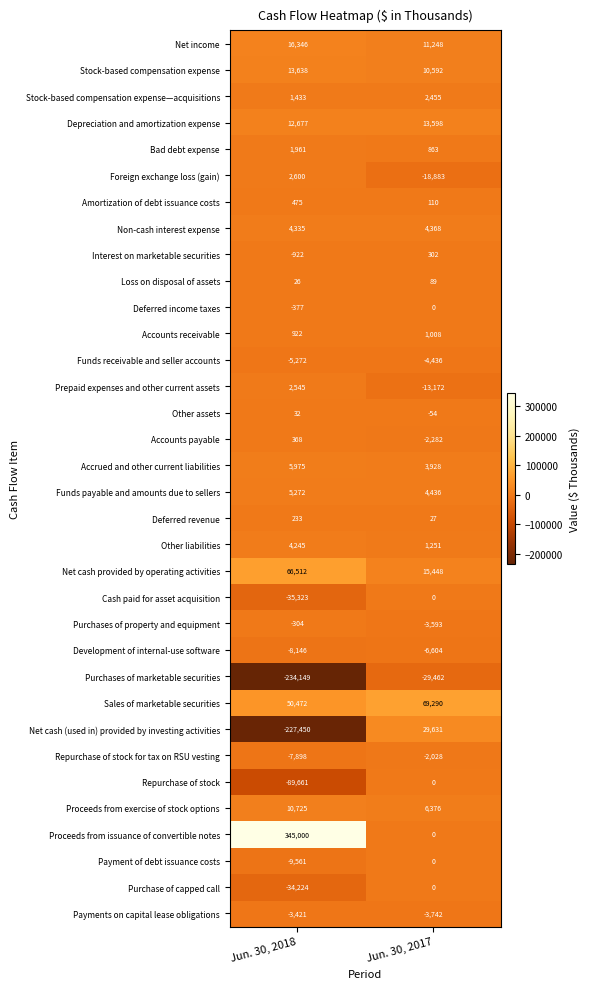

What is the total value across all series at Jun. 30, 2018?

-110916